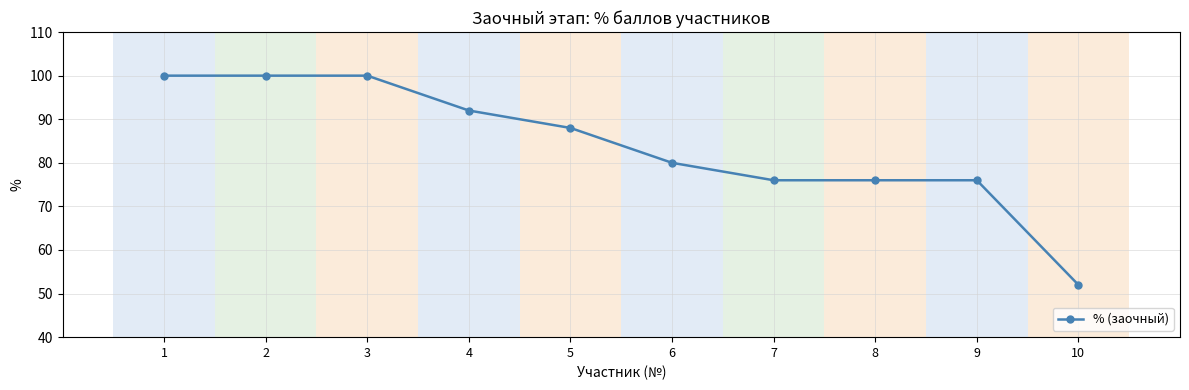

Reading left to right, what are all the values shown in this chart?

1=100	2=100	3=100	4=92	5=88	6=80	7=76	8=76	9=76	10=52